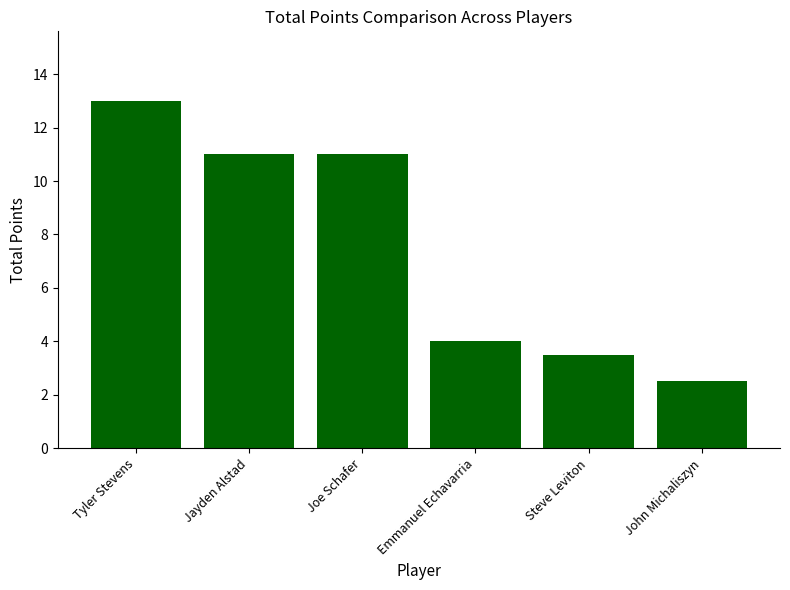

What is the difference between the second highest and second lowest values?

7.5